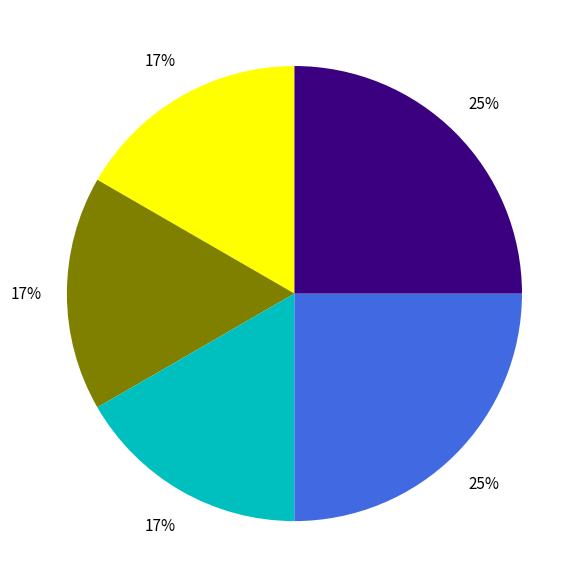

Does any single category account for the majority?

No